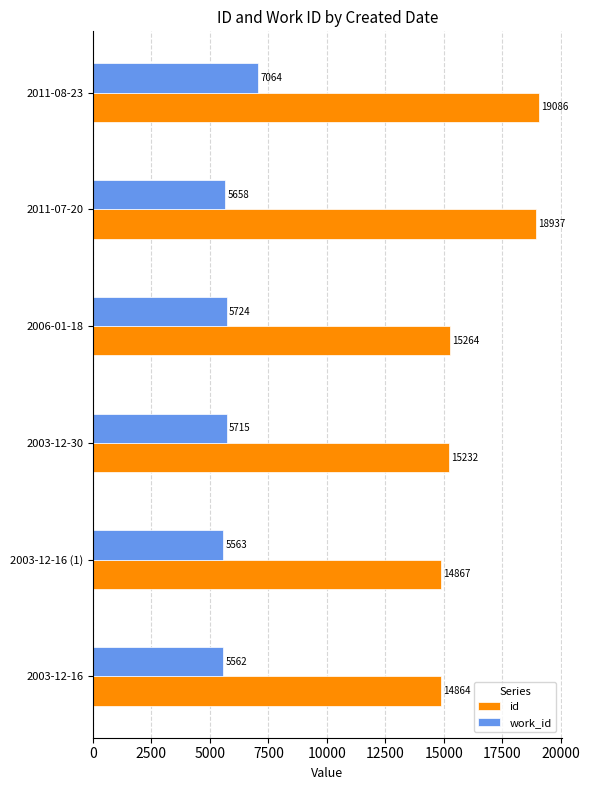

What is the maximum value shown in the chart?

19086